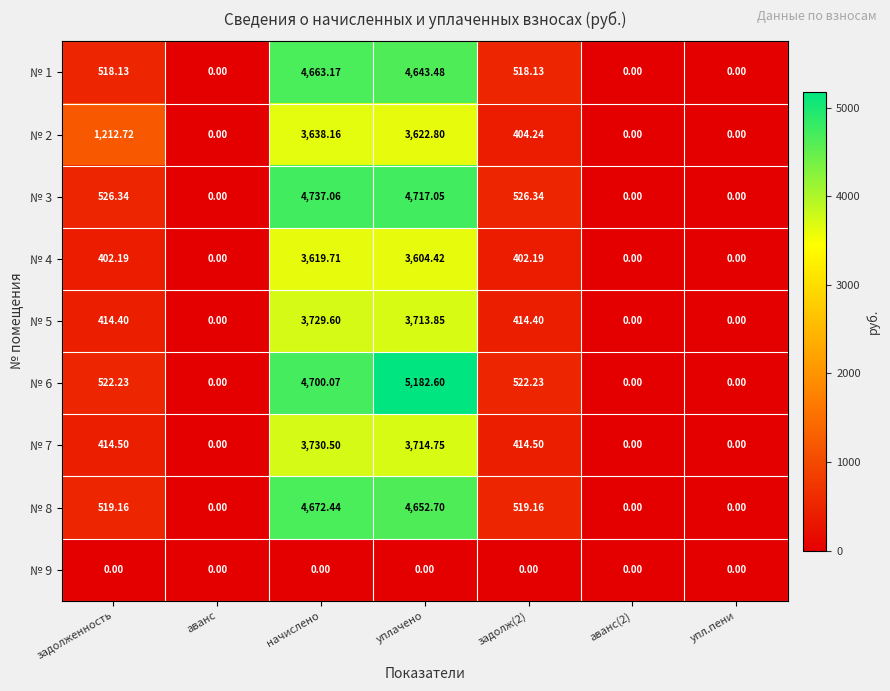

Which series changed the most between аванс and начислено?

№ 3